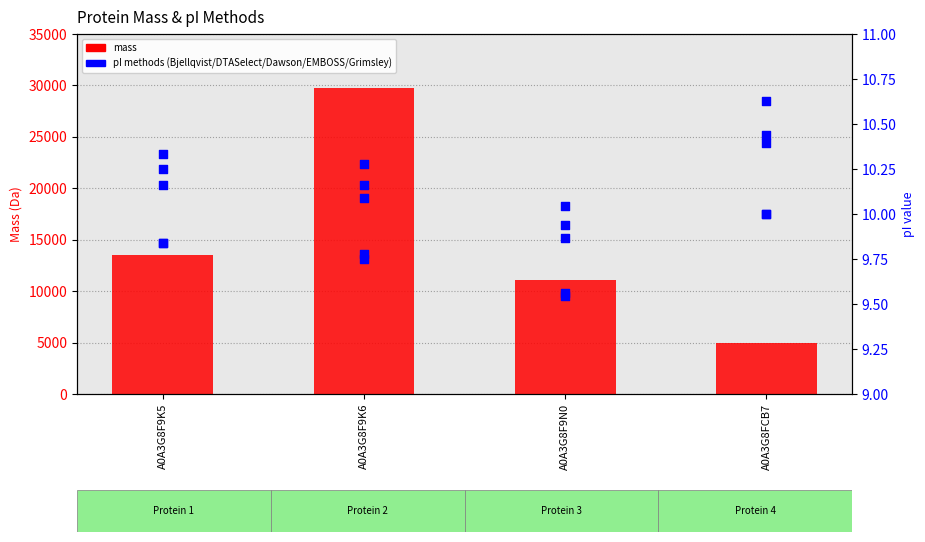

Which series has the largest total across all categories?

mass